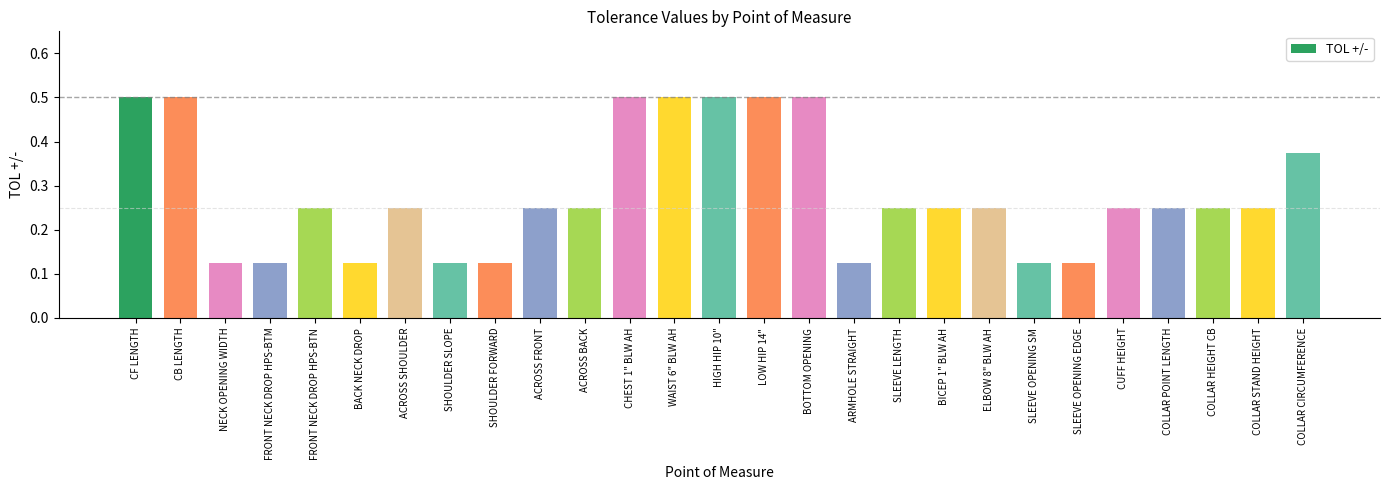

Between LOW HIP 14" and BICEP 1" BLW AH, which is larger?

LOW HIP 14"